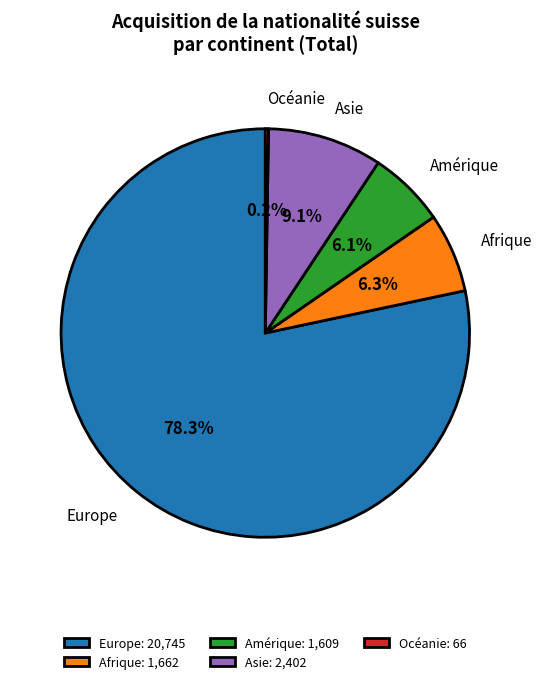

The Asie slice represents 9% of the pie. True or false?

True